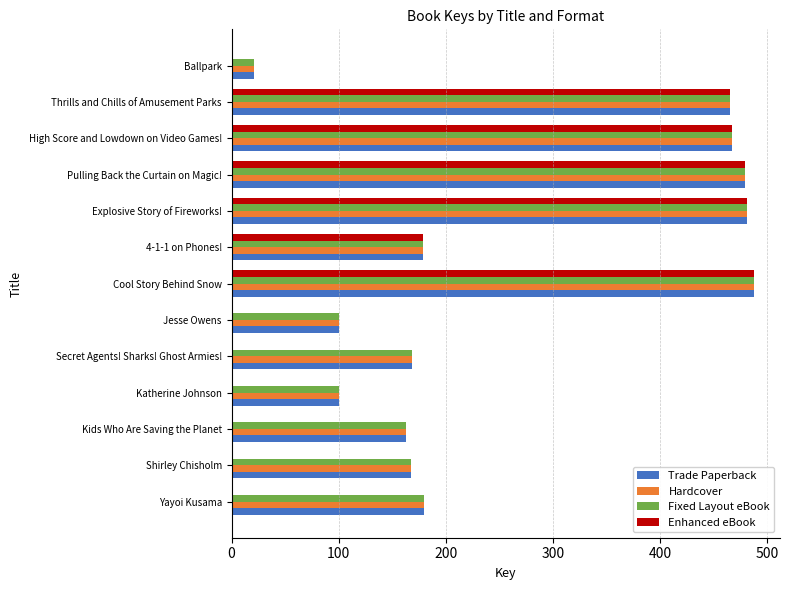

At which category is the sum across all series the highest?

Cool Story Behind Snow